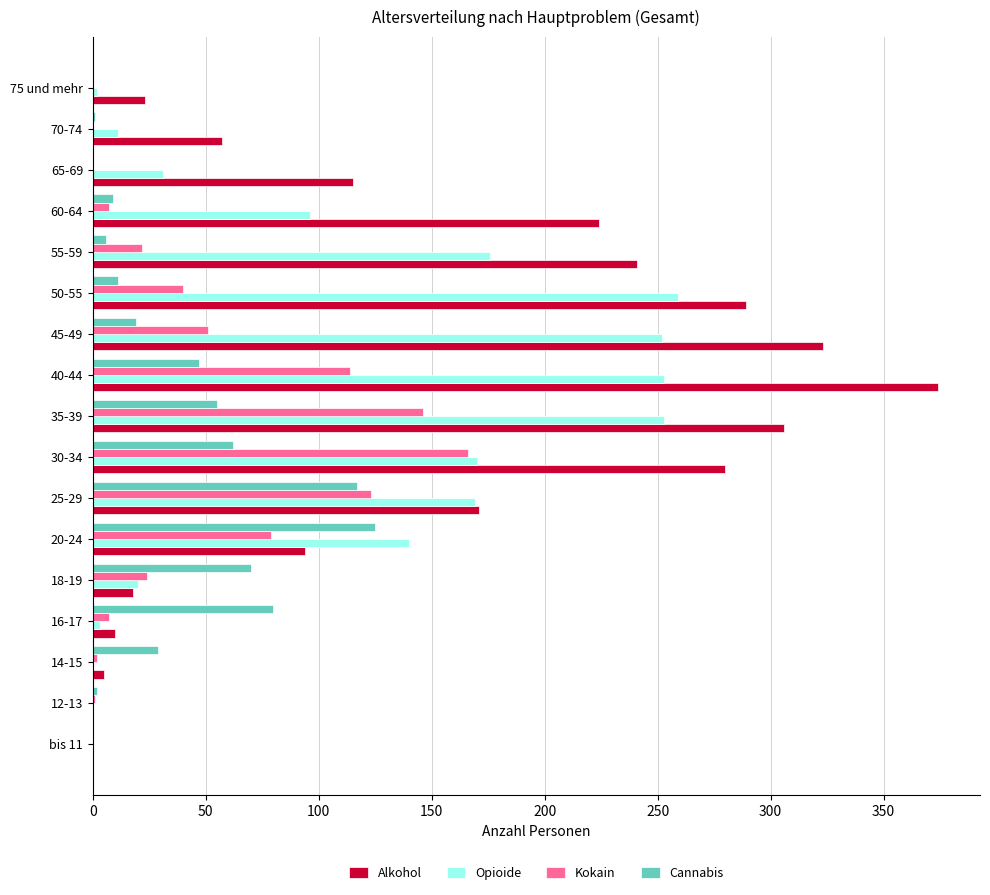

Is the value of Opioide at 65-69 greater than the value of Alkohol at 14-15?

Yes